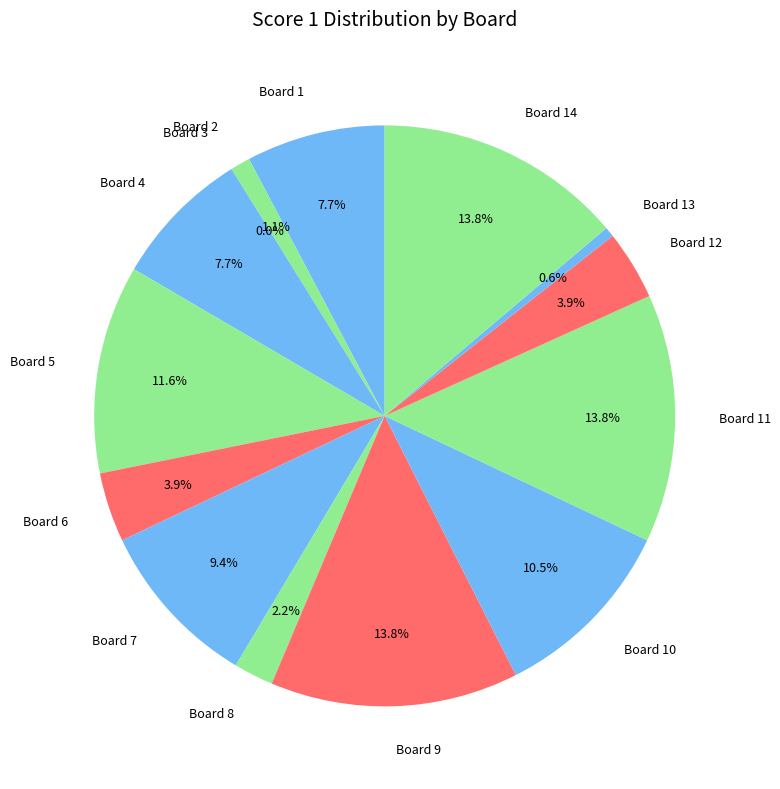

How many segments does this pie chart have?

14